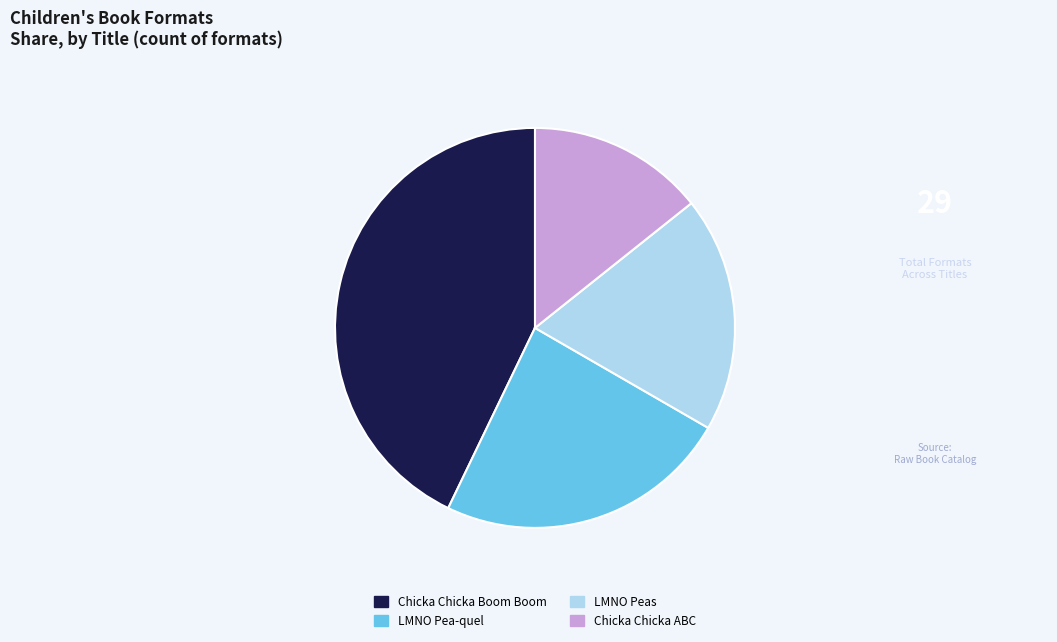

Which slice is the smallest?

Chicka Chicka ABC